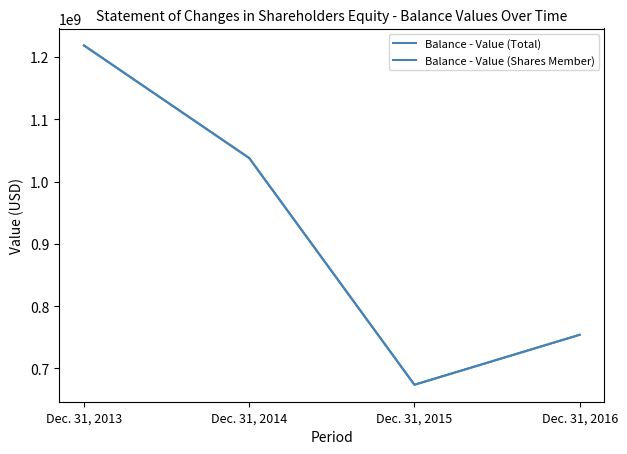

What is the sum of the Balance - Value (Total) values at Dec. 31, 2013 and Dec. 31, 2015?

1892635597